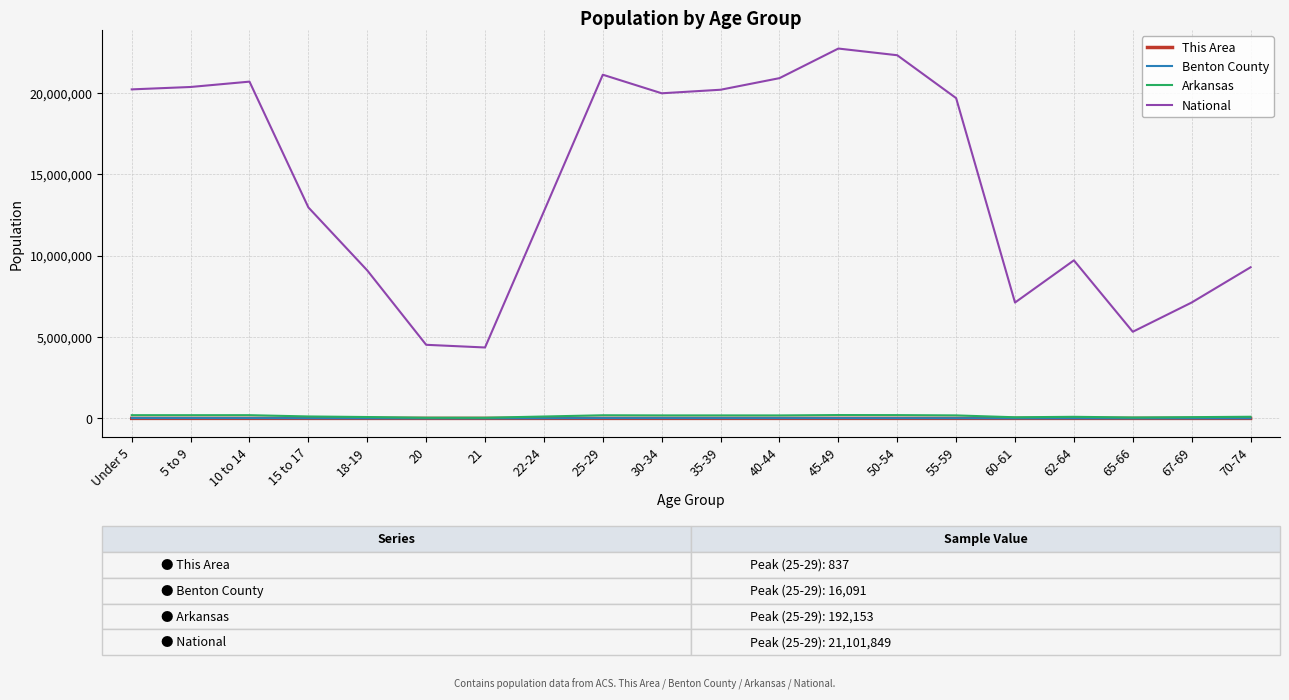

What is the maximum value shown in the chart?

22708591